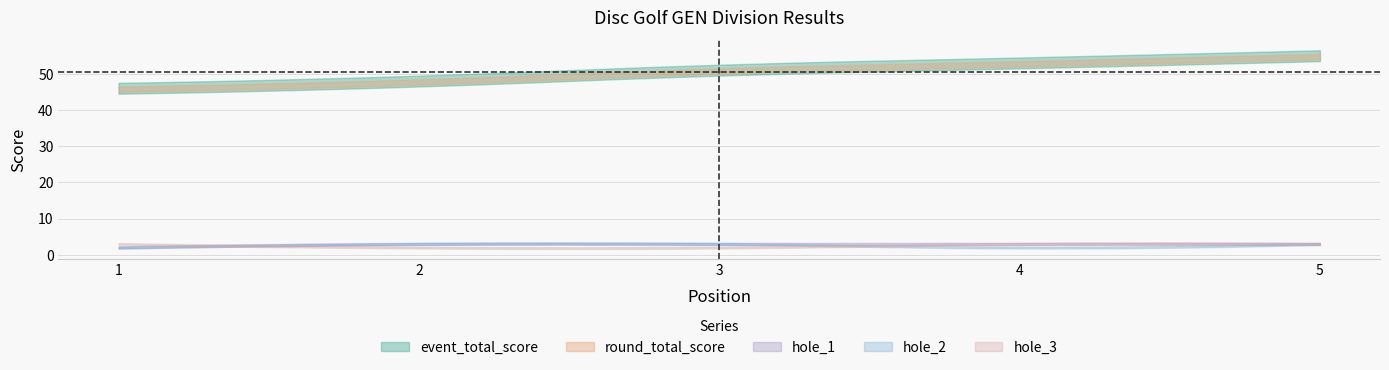

Rank the categories by hole_2 value from lowest to highest.

1, 4, 2, 3, 5